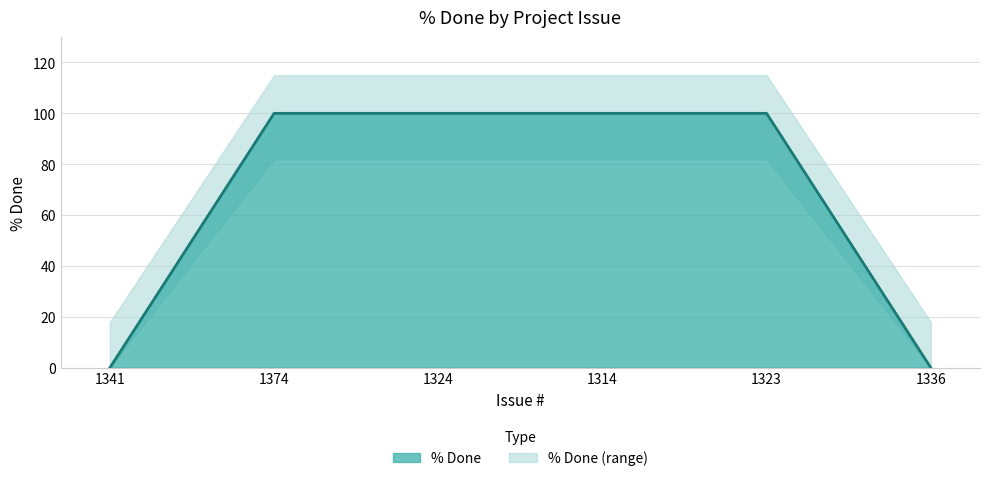

Read the value at 1324, to the nearest 50.

100